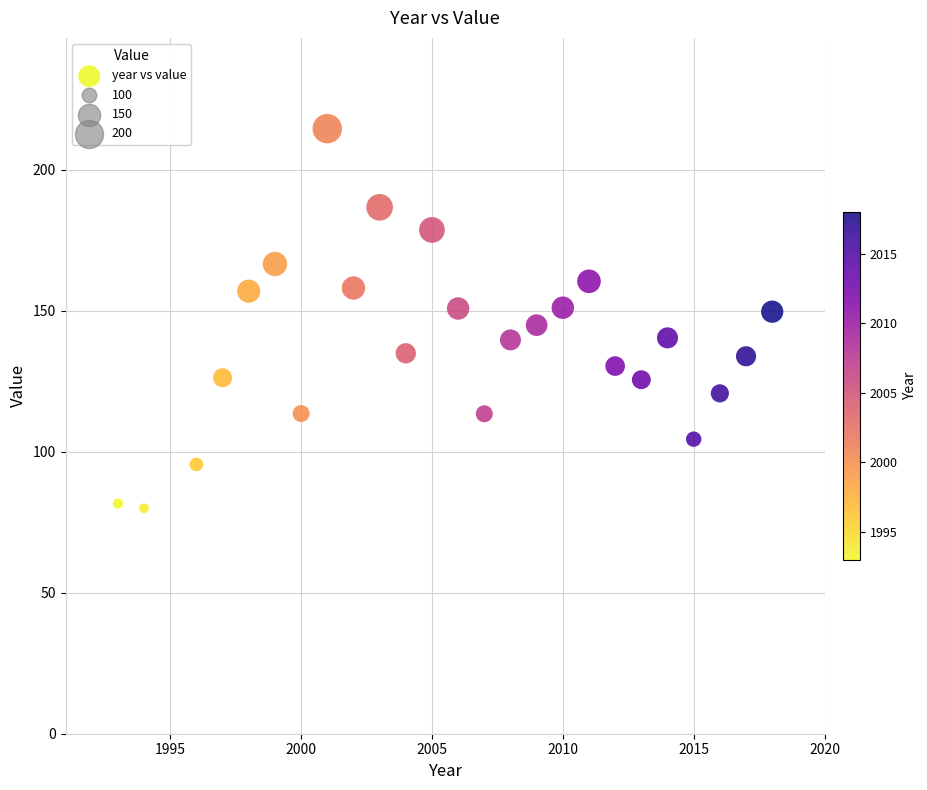

What is the range of X values (max minus min)?

25.0